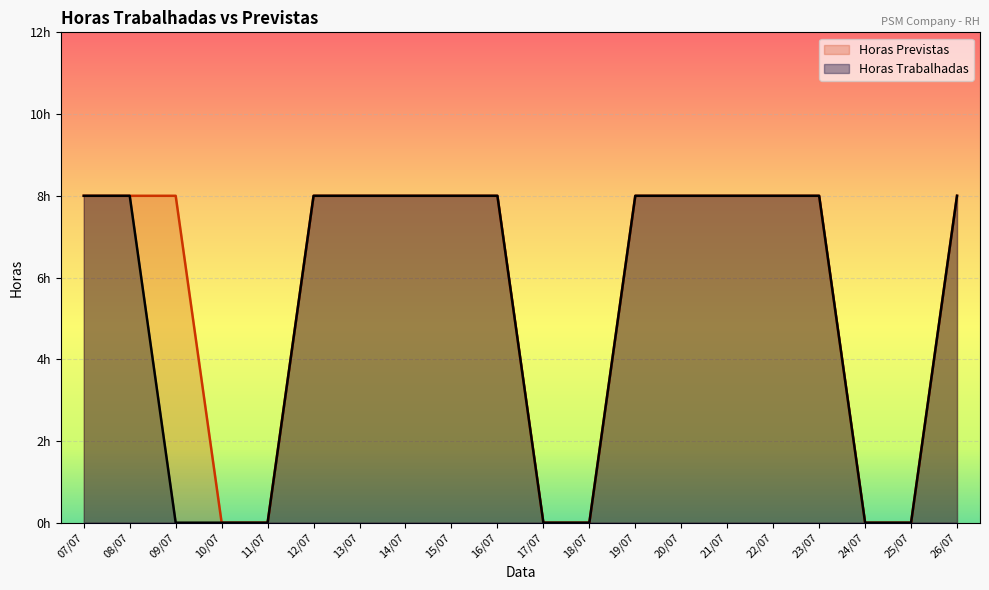

At how many categories does at least one series exceed 7?

14